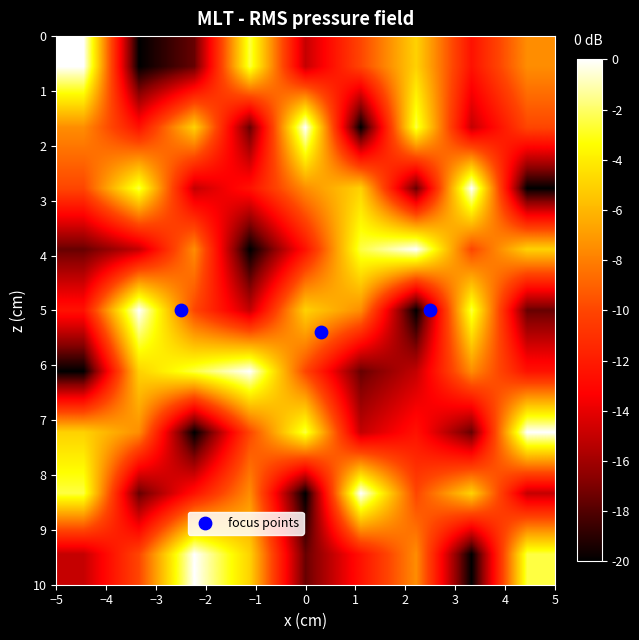

At how many categories does at least one series exceed -18?

9